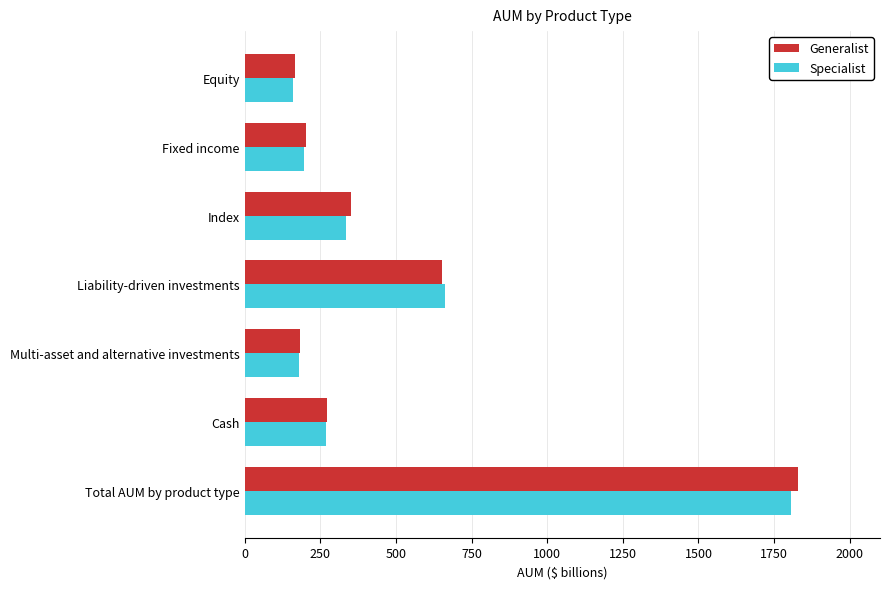

At which label does Specialist reach its peak?

Total AUM by product type